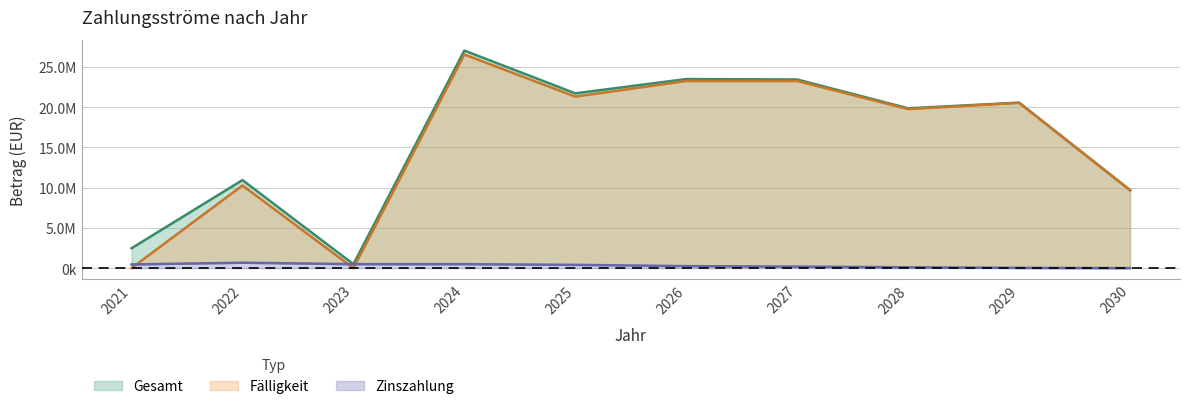

Count the number of categories in the chart.

10